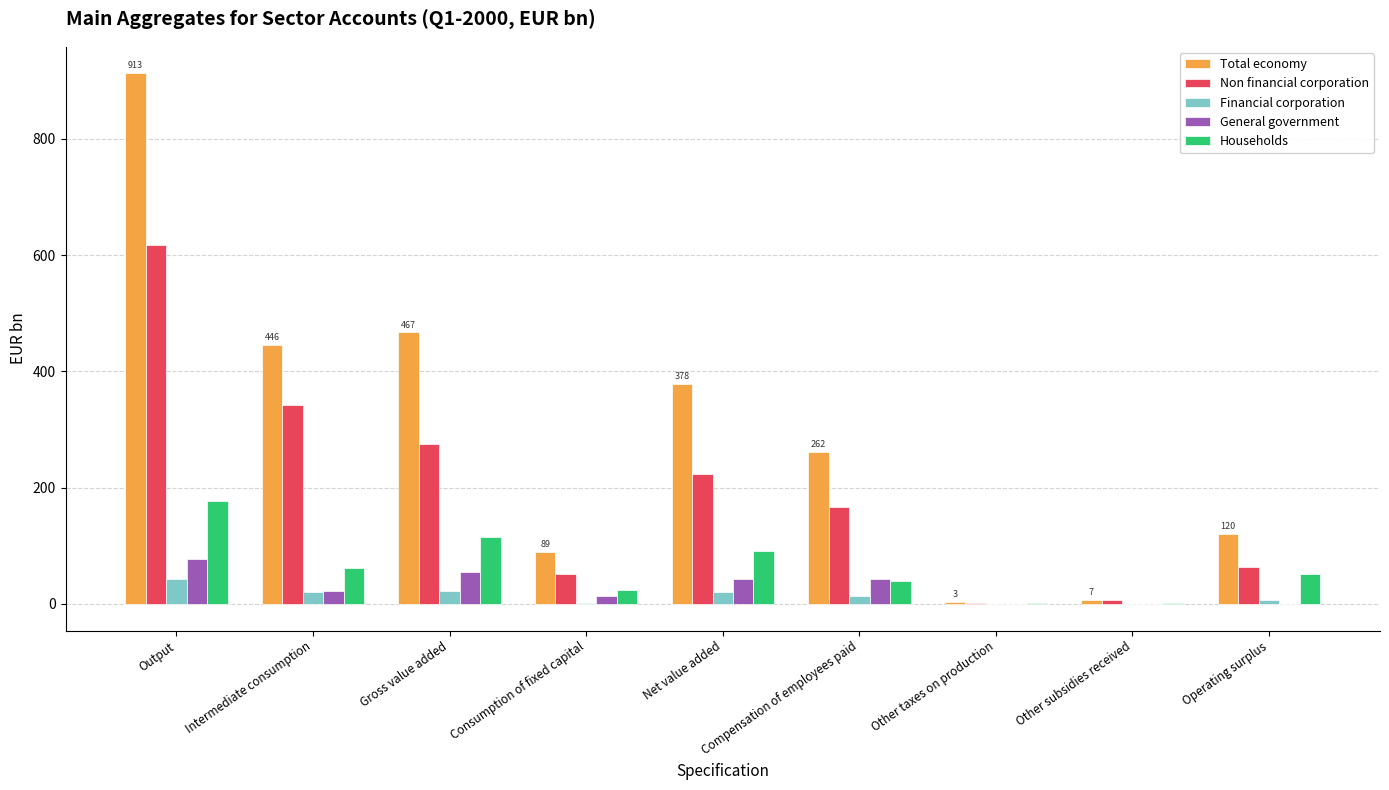

What is the sum of the General government values at Net value added and Consumption of fixed capital?

54.9